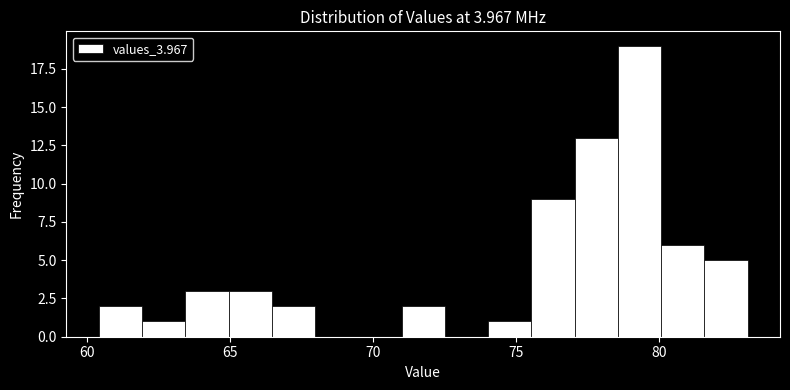

Read against the x-axis, roughly where is the centre of the tallest bar?

79.5